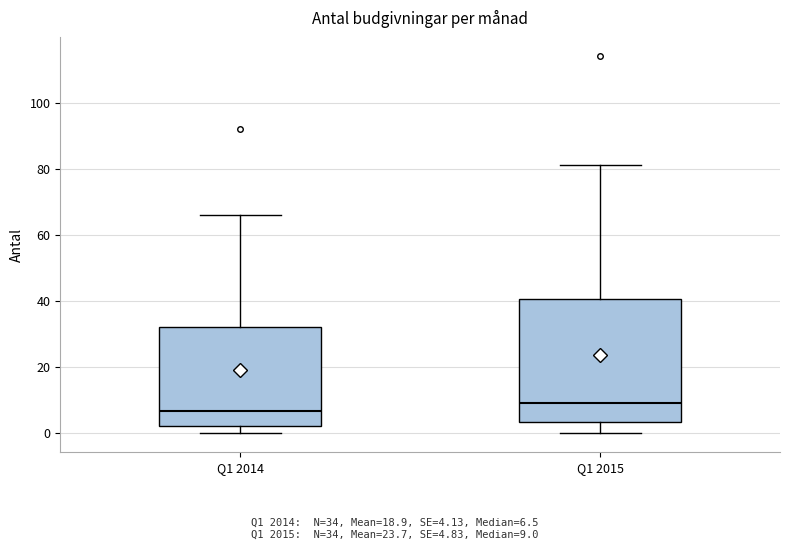

Reading left to right, transcribe this box plot: for each box, give where its median line is, the range the box spans, and where its two whiskers end, as read against the y-axis. The values are not printed on the chart, so give them approximately, as read against the axis.

Q1 2014: median 6, box 2 to 32, whiskers 0 to 66
Q1 2015: median 10, box 4 to 40, whiskers 0 to 82